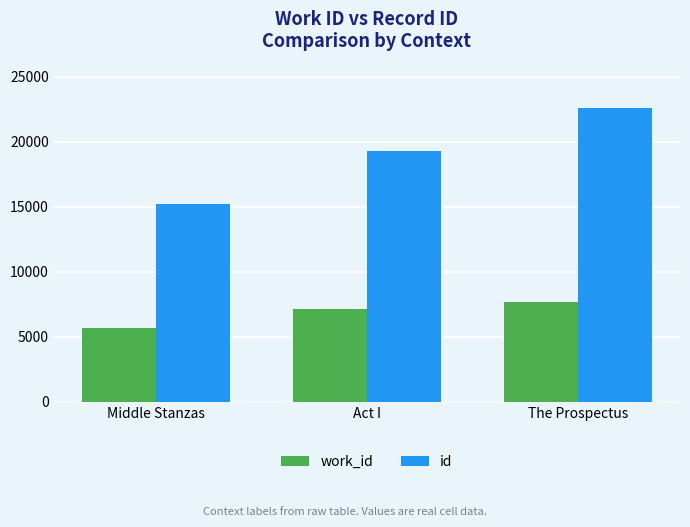

Is the value of work_id at Middle Stanzas greater than the value of id at Act I?

No